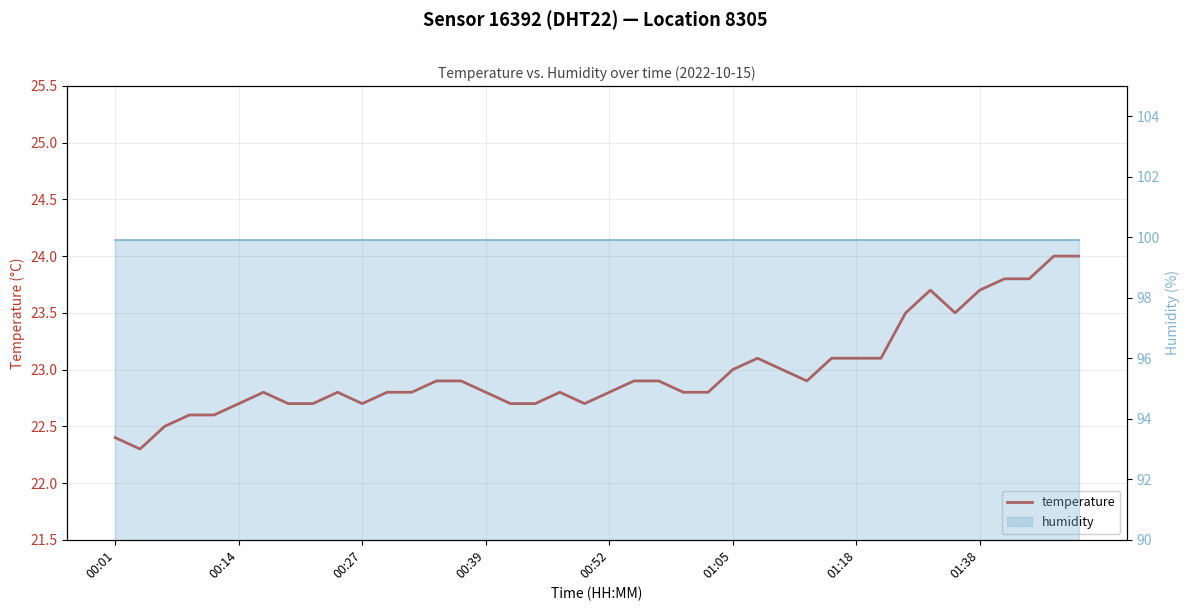

Reading right to left, what are all the values shown in this chart?

temperature: 24.0	24.0	23.8	23.8	23.7	23.5	23.7	23.5	23.1	23.1	23.1	22.9	23.0	23.1	23.0	22.8	22.8	22.9	22.9	22.8	22.7	22.8	22.7	22.7	22.8	22.9	22.9	22.8	22.8	22.7	22.8	22.7	22.7	22.8	22.7	22.6	22.6	22.5	22.3	22.4
humidity: 99.9	99.9	99.9	99.9	99.9	99.9	99.9	99.9	99.9	99.9	99.9	99.9	99.9	99.9	99.9	99.9	99.9	99.9	99.9	99.9	99.9	99.9	99.9	99.9	99.9	99.9	99.9	99.9	99.9	99.9	99.9	99.9	99.9	99.9	99.9	99.9	99.9	99.9	99.9	99.9